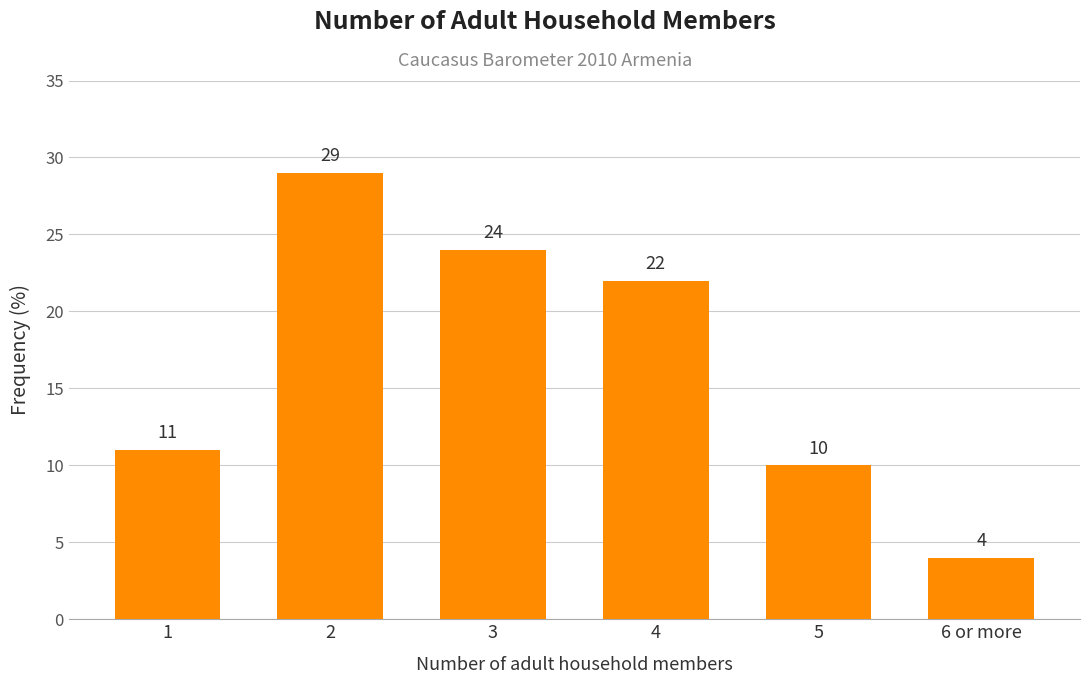

Count the number of categories in the chart.

6